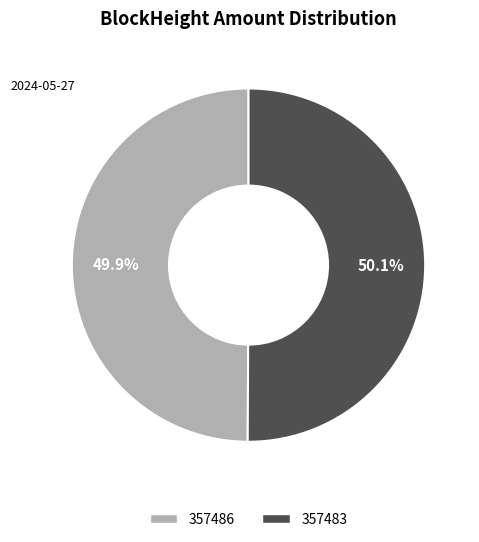

How many slices are in this pie chart?

2